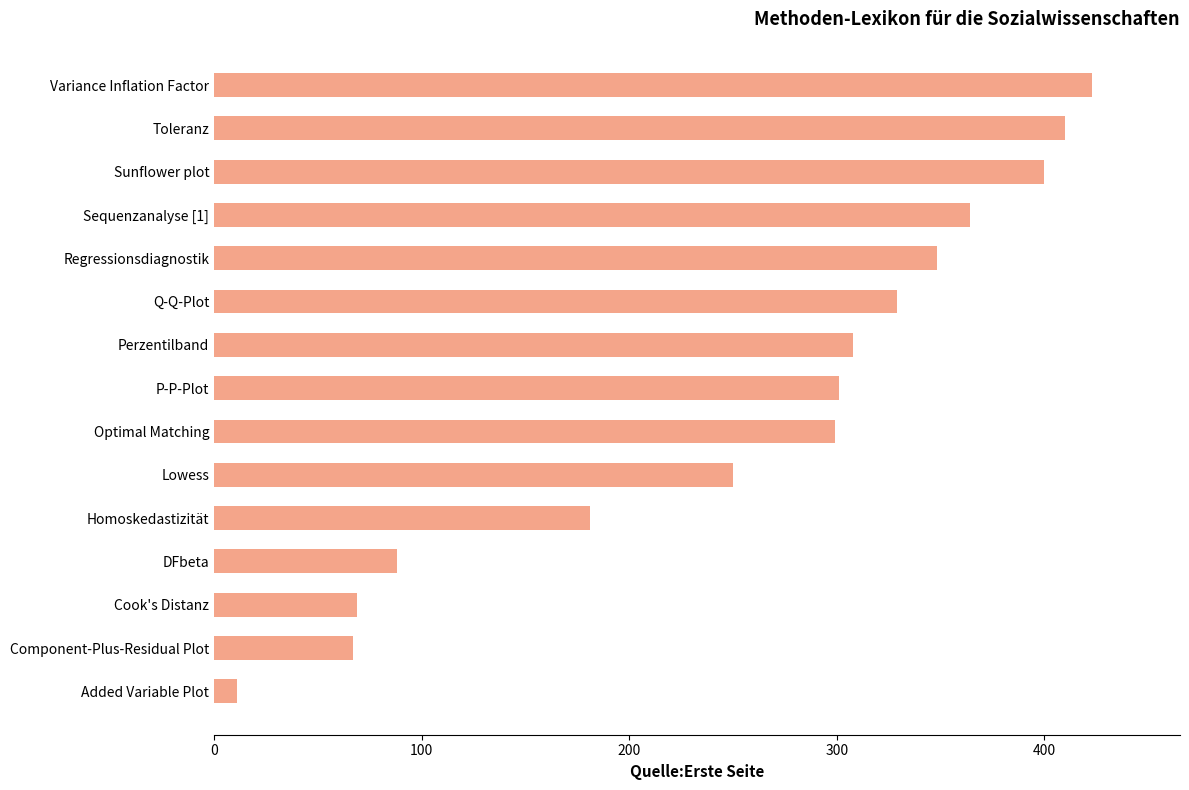

How many data points are less than 301?

7